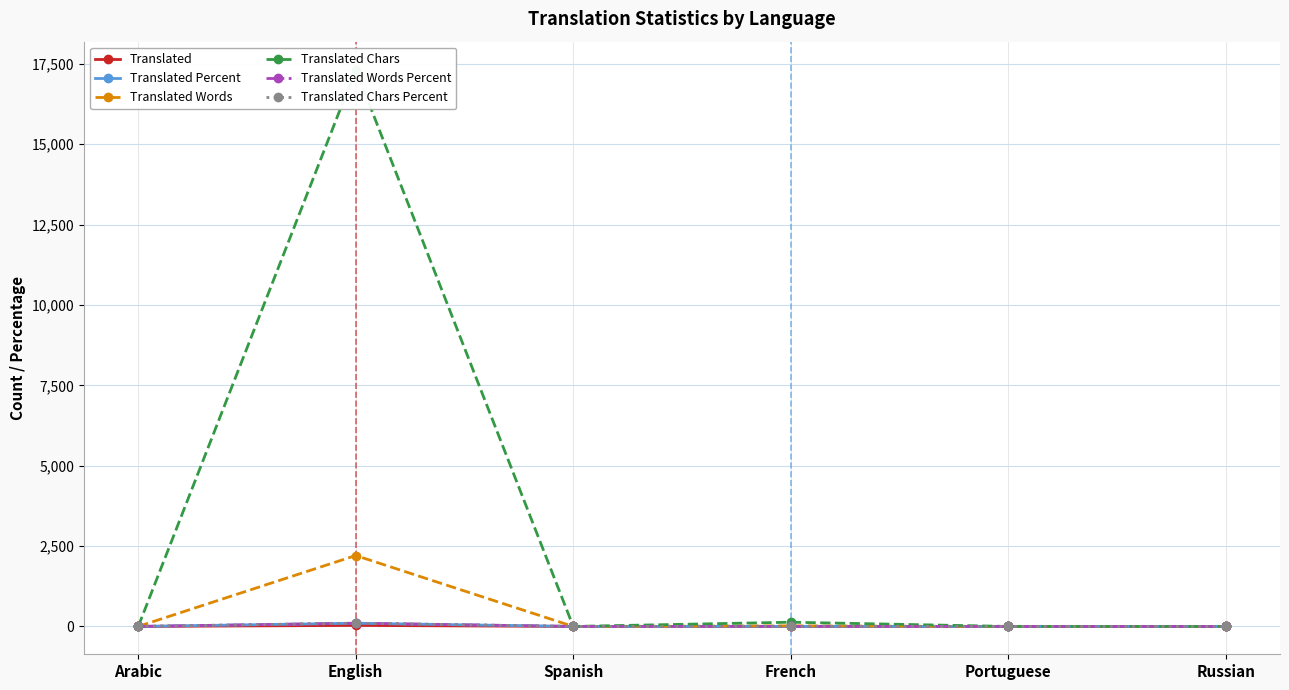

What is the average value of the Translated series?

5.5